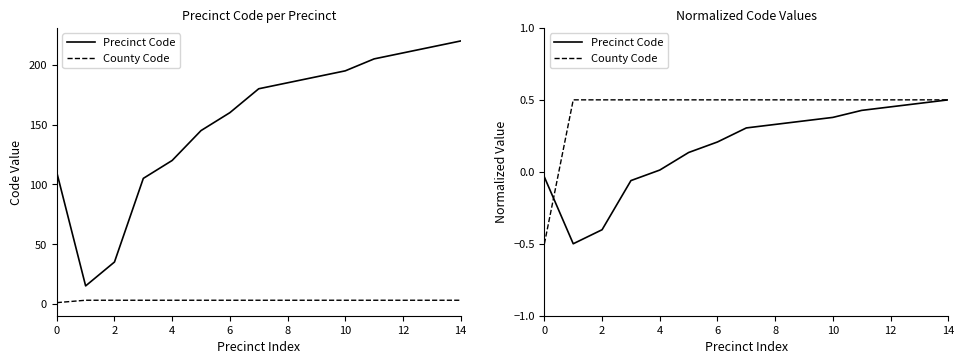

The value of Precinct Code at 6 is 0.1. True or false?

False